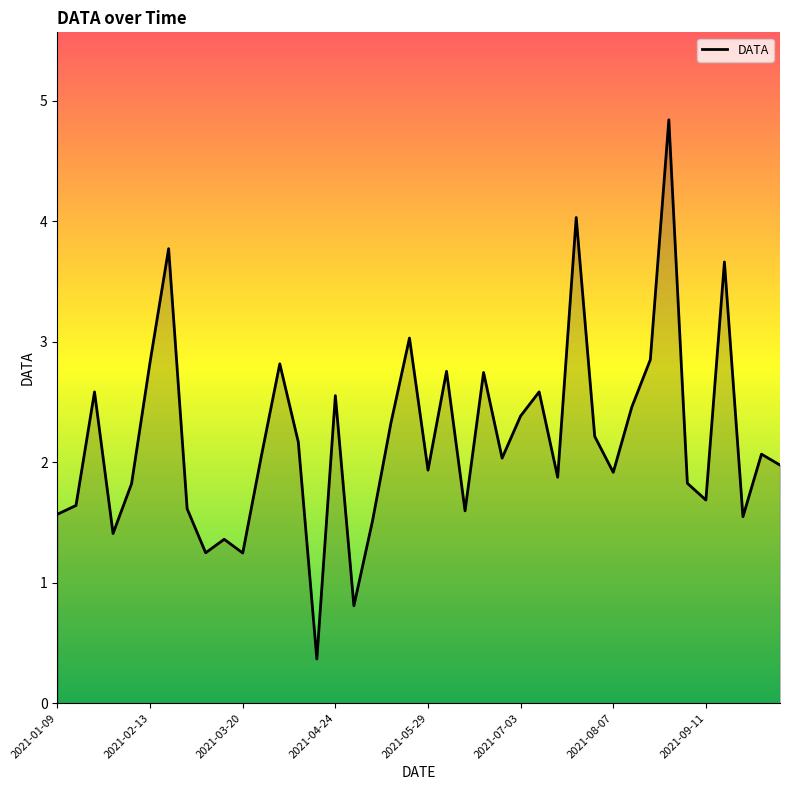

What is the difference between the maximum and minimum values?

4.5